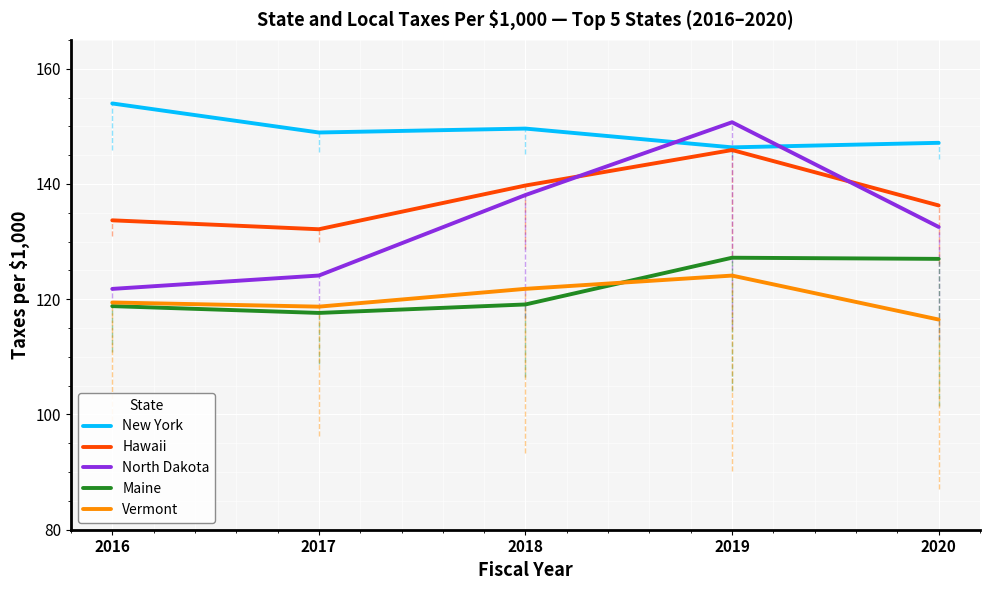

Which label corresponds to the largest value in the chart?

2016